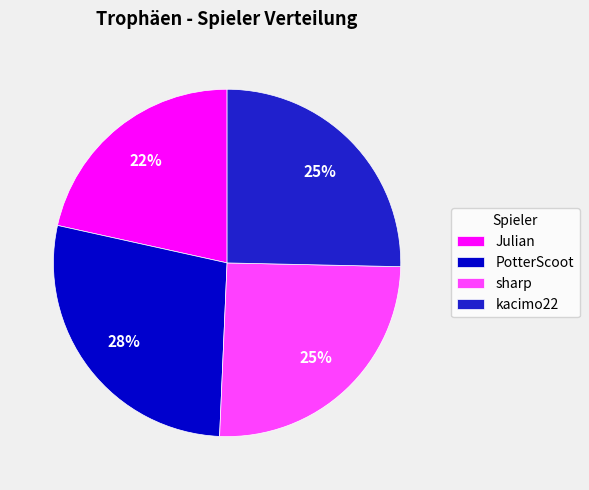

To the nearest percent, what is the difference between the largest and smallest slice percentages?

6%